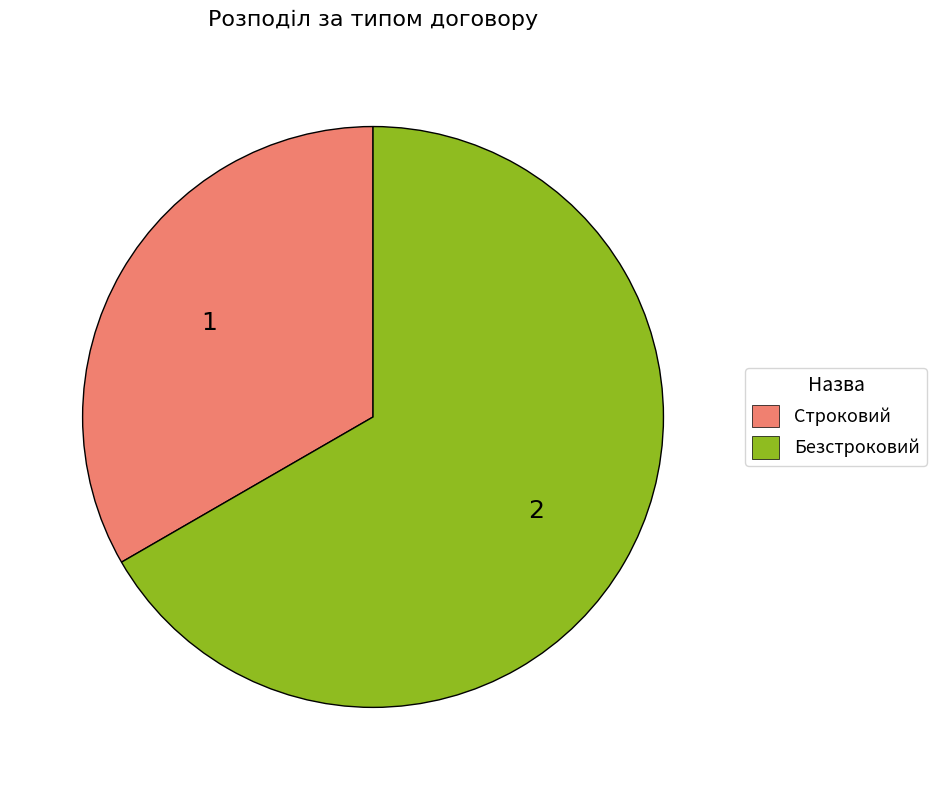

Rank the categories by value from lowest to highest.

Строковий, Безстроковий